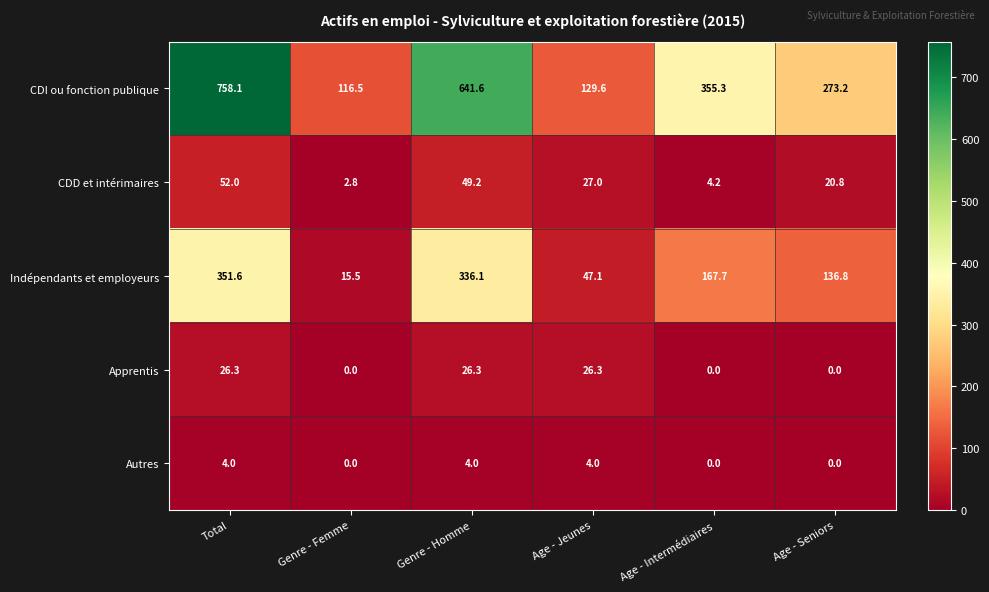

The CDI ou fonction publique series shows 129.6 at Age - Jeunes. True or false?

True